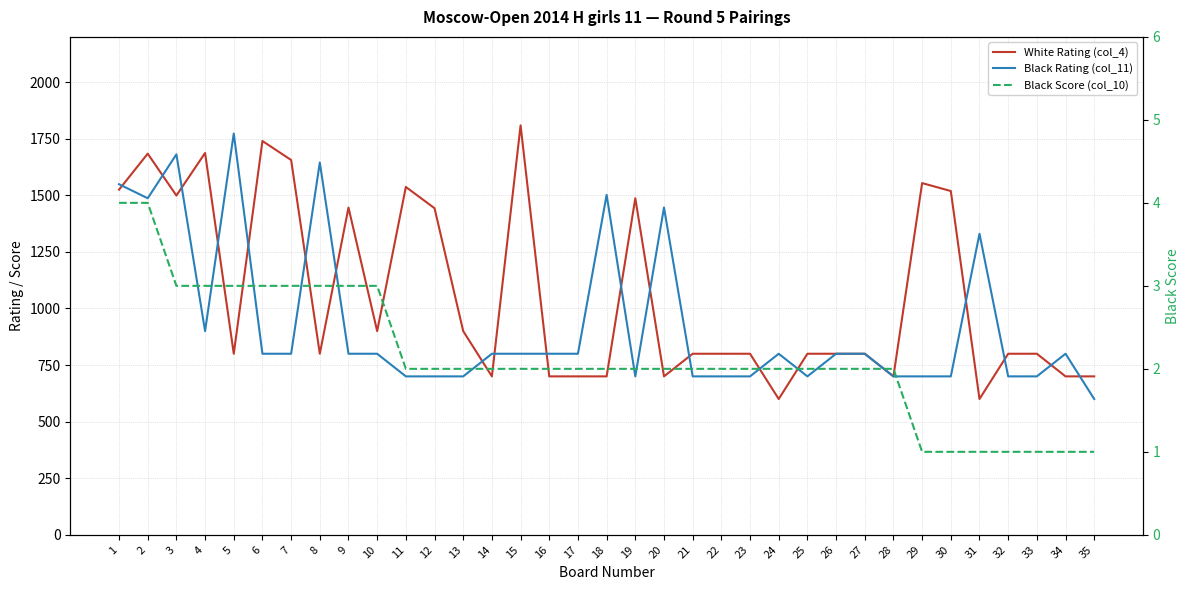

What is the total value across all series at 31?

1931